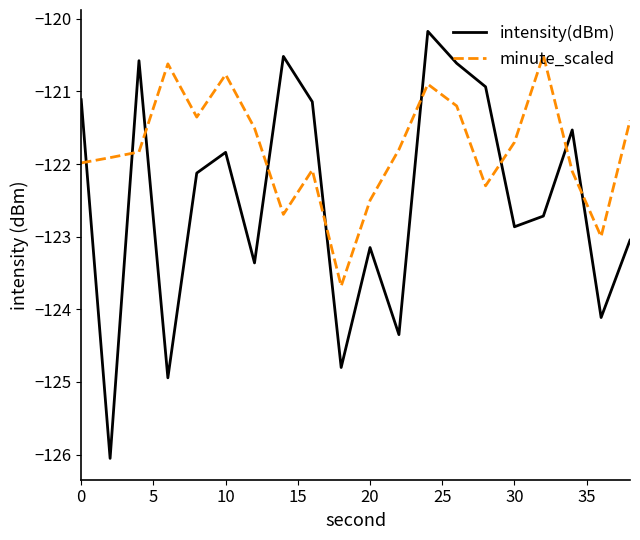

How many categories are shown in the chart?

20